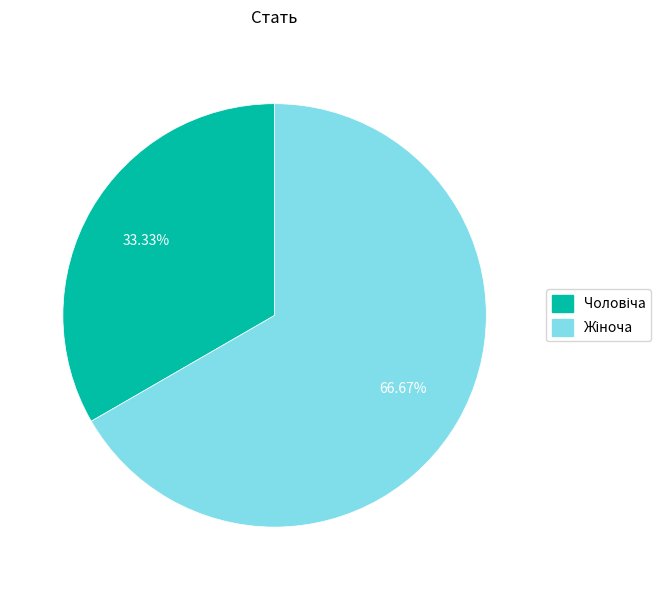

How many slices are in this pie chart?

2